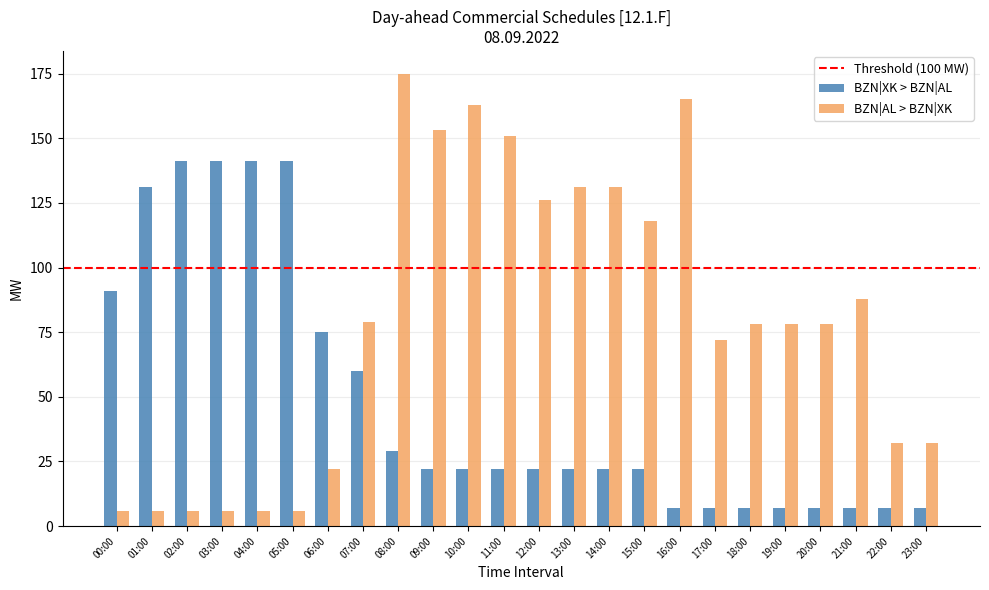

True or false: BZN|AL > BZN|XK has a value of 46 at 23:00.

False